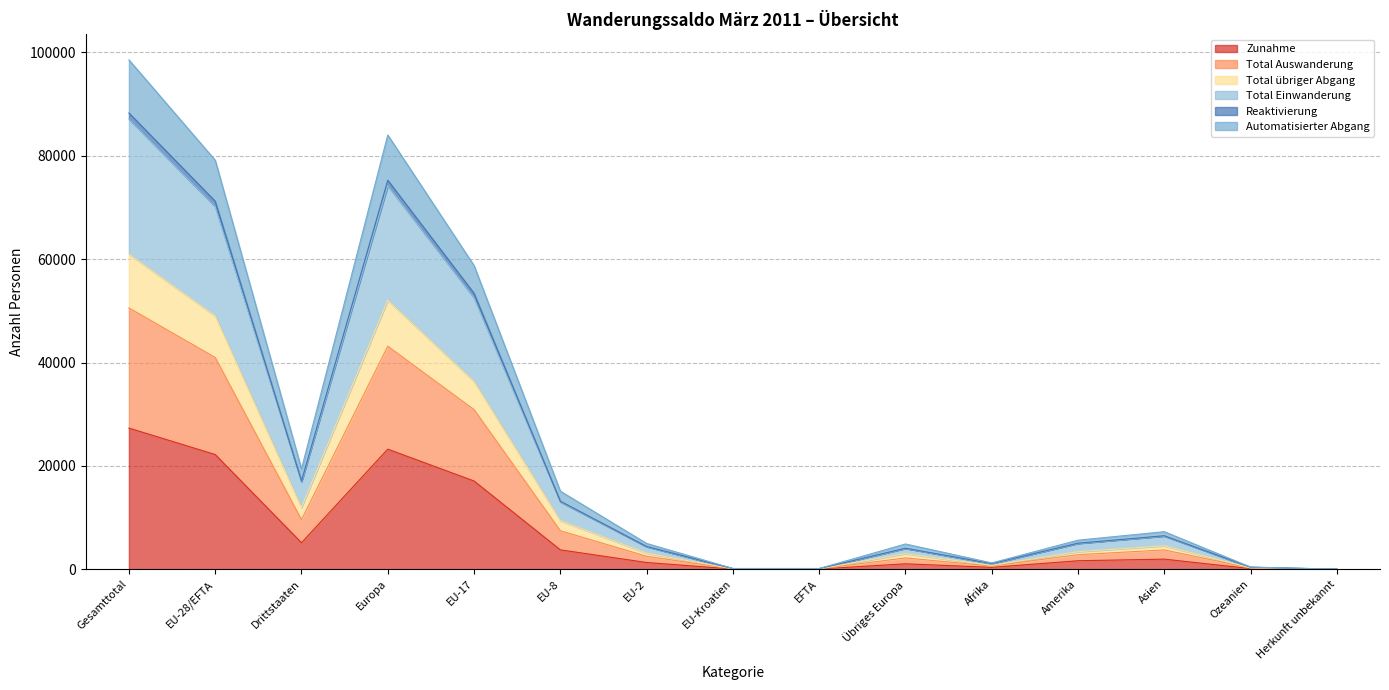

Where does the Automatisierter Abgang series first go above 4996?

Gesamttotal